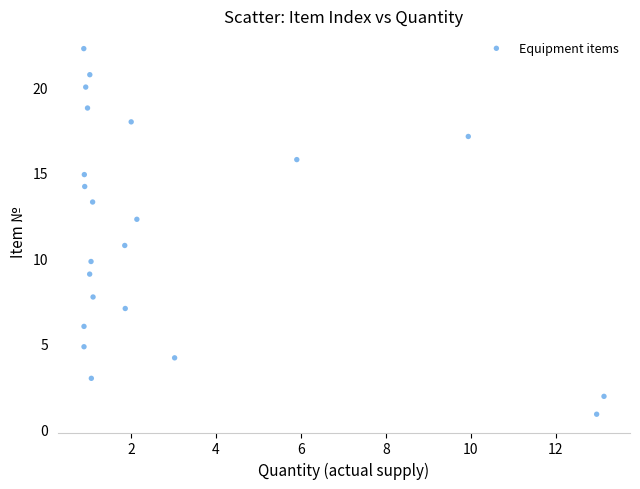

What Y value in the scatter plot is closest to 11?

10.7